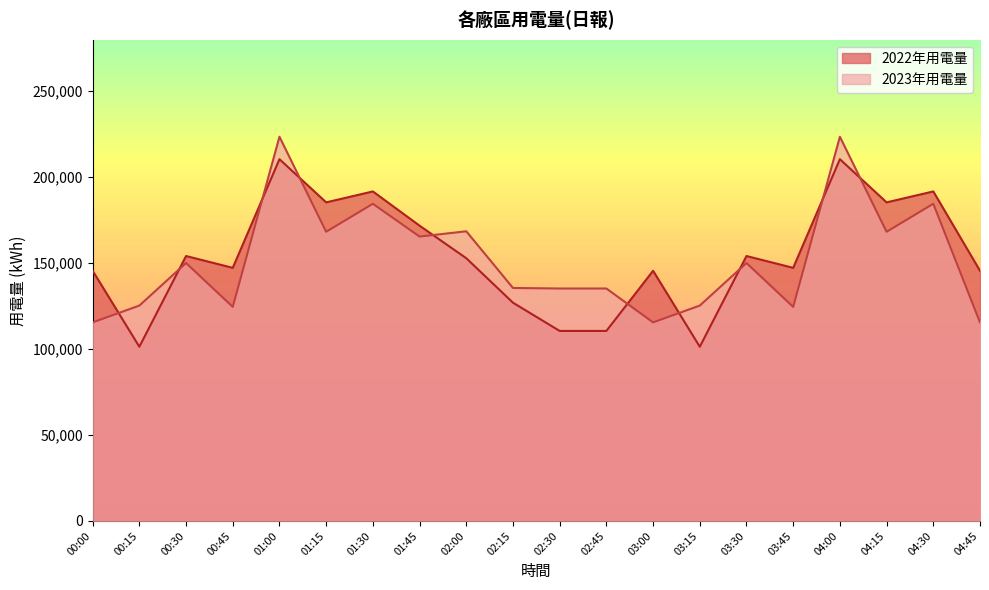

What is the difference between the 2022年用電量 values at 03:15 and 04:15?

84006.5